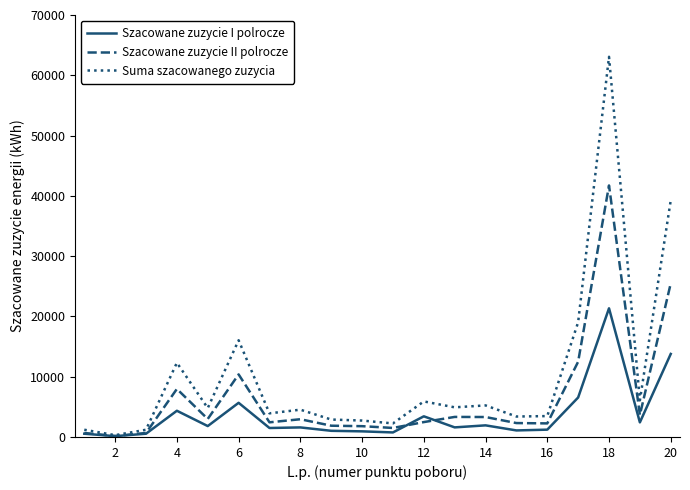

Which series has the largest range (max minus min)?

Suma szacowanego zuzycia